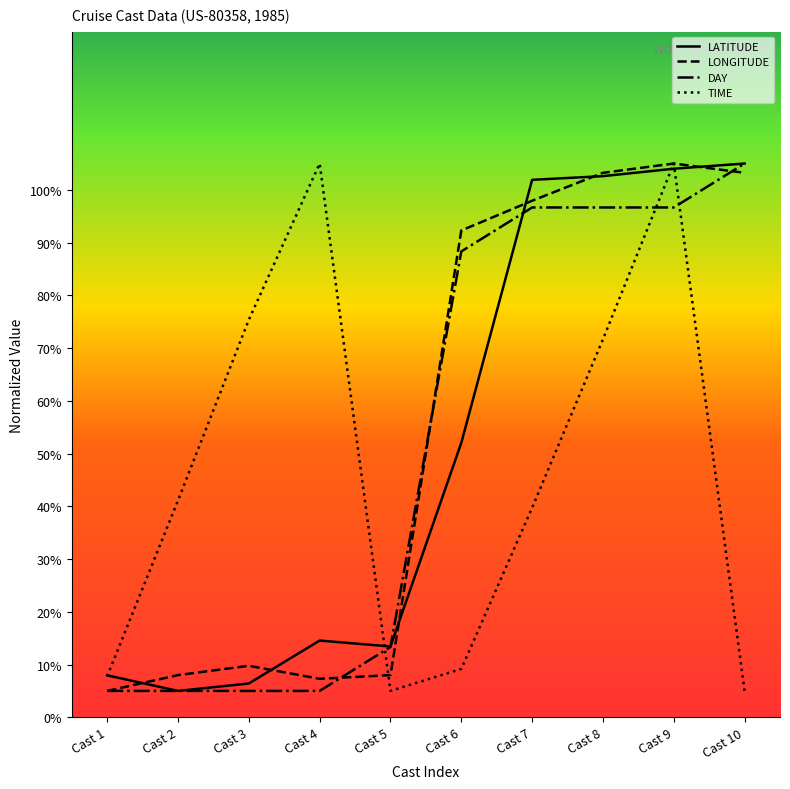

At which label is LONGITUDE closest to 55?

Cast 6